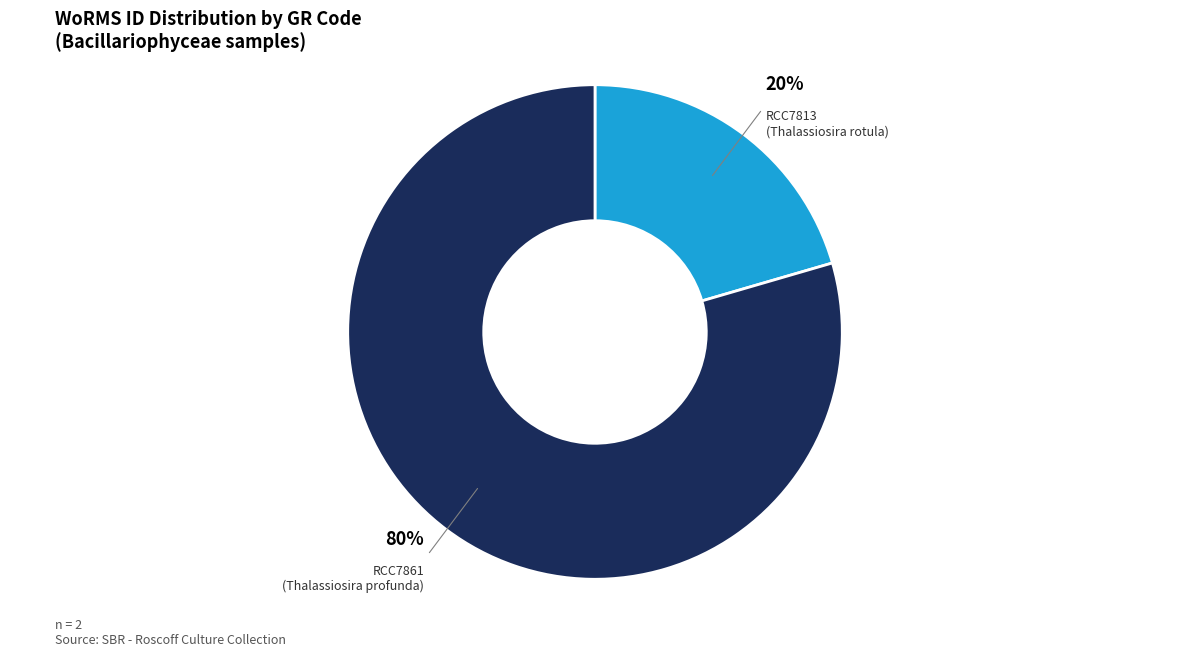

Does any single category account for the majority?

Yes